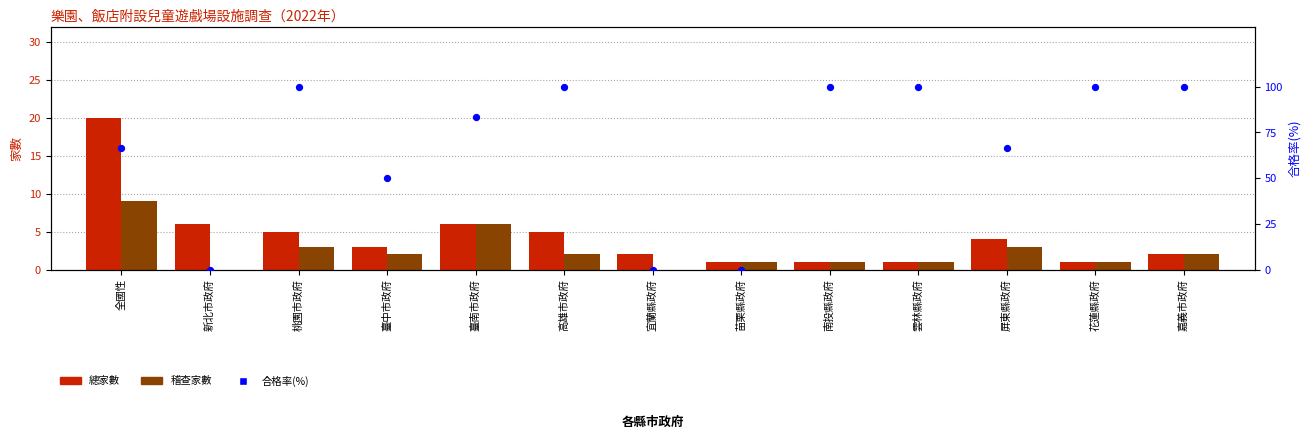

Which series has the largest Y range (max minus min)?

合格率(%)